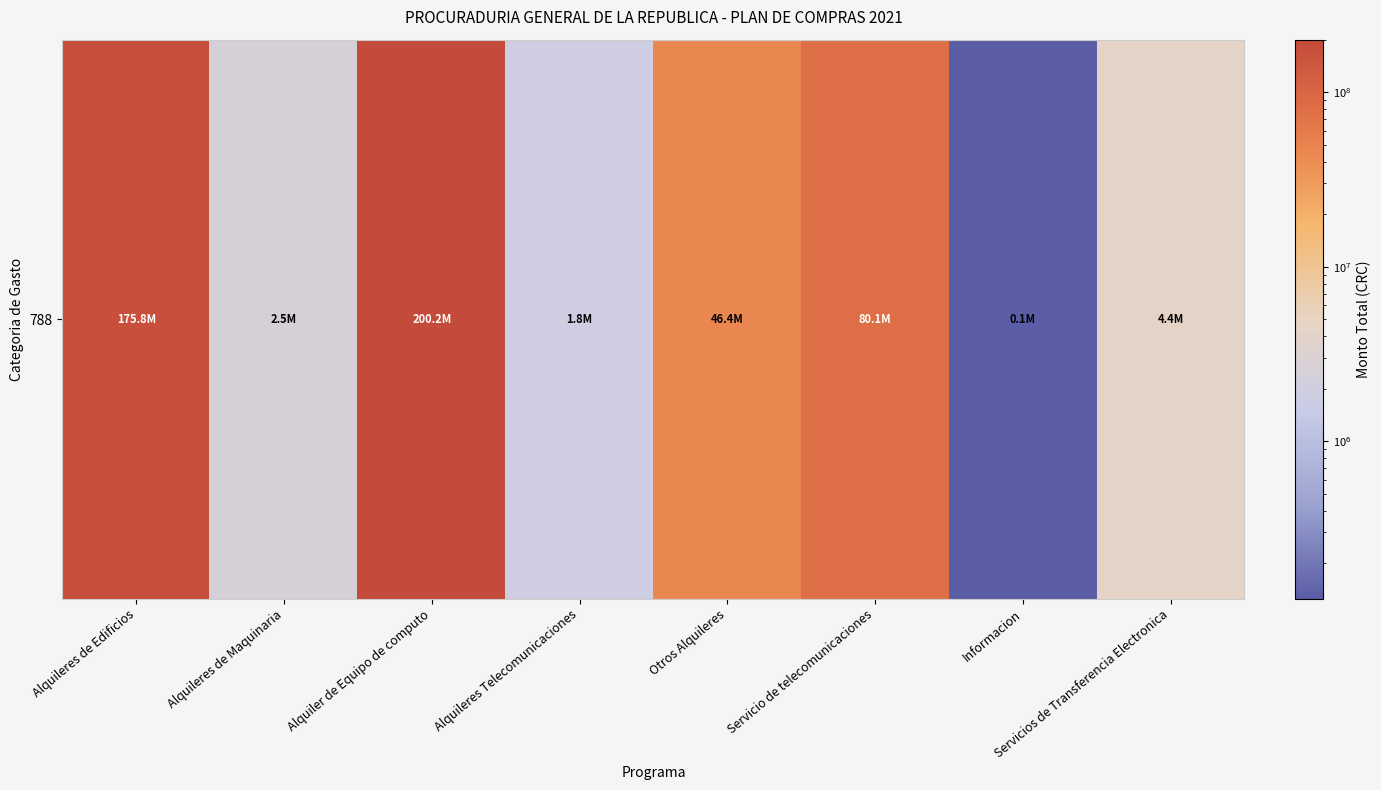

Reading left to right, transcribe all the data shown in this chart.

Alquileres de Edificios=175823500	Alquileres de Maquinaria=2487750	Alquiler de Equipo de computo=200210000	Alquileres Telecomunicaciones=1831624	Otros Alquileres=46440682	Servicio de telecomunicaciones=80056060	Informacion=125000	Servicios de Transferencia Electronica=4388880